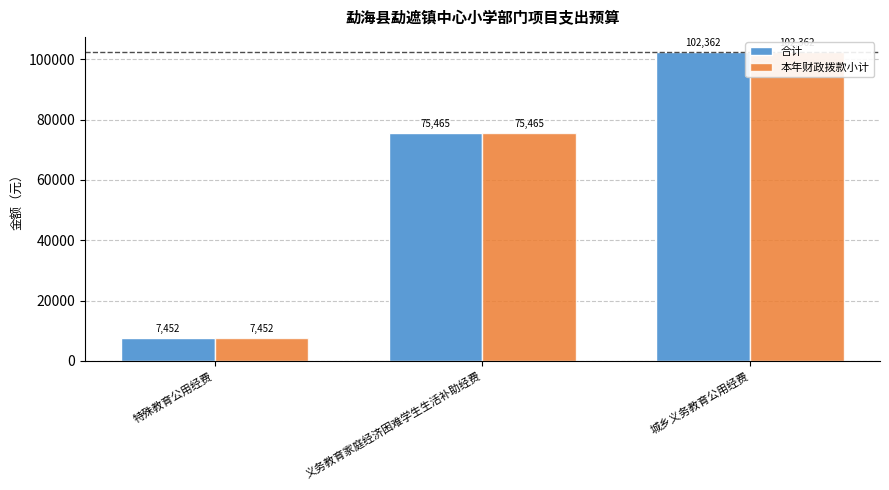

Rank the series at 特殊教育公用经费 from highest to lowest value.

合计, 本年财政拨款小计